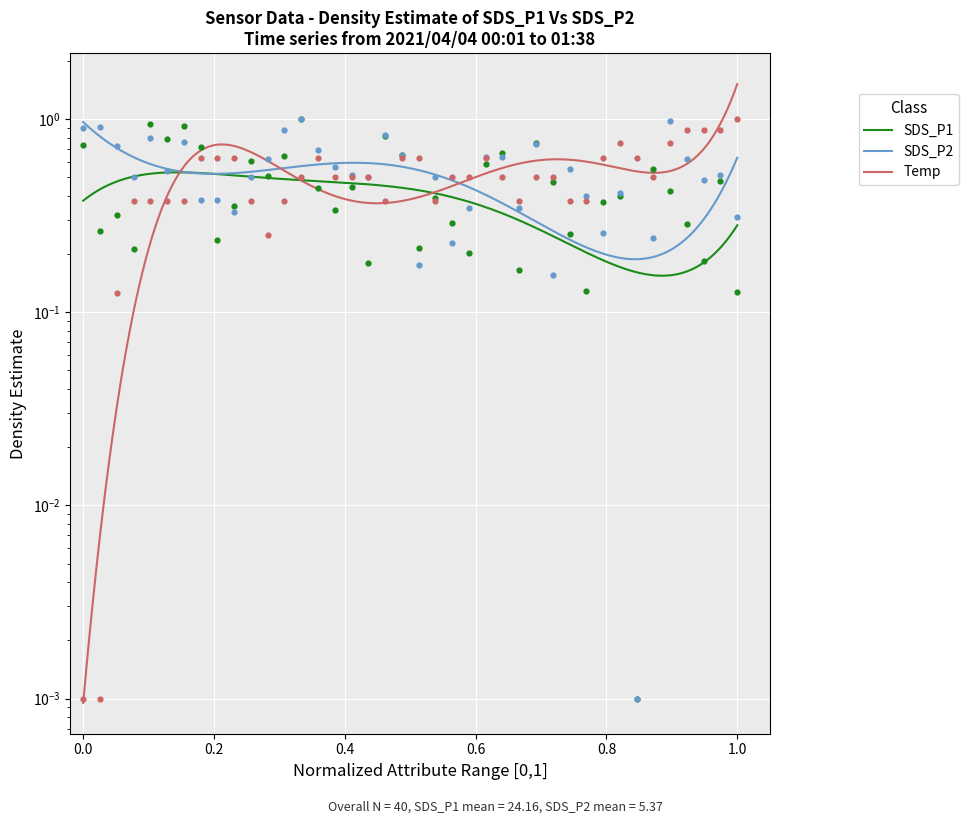

What are all the series names shown in the legend?

SDS_P1, SDS_P2, Temp